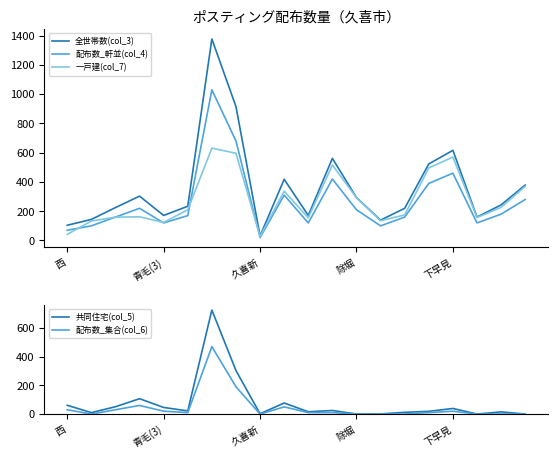

What is the label of the 10th point from the left?

9